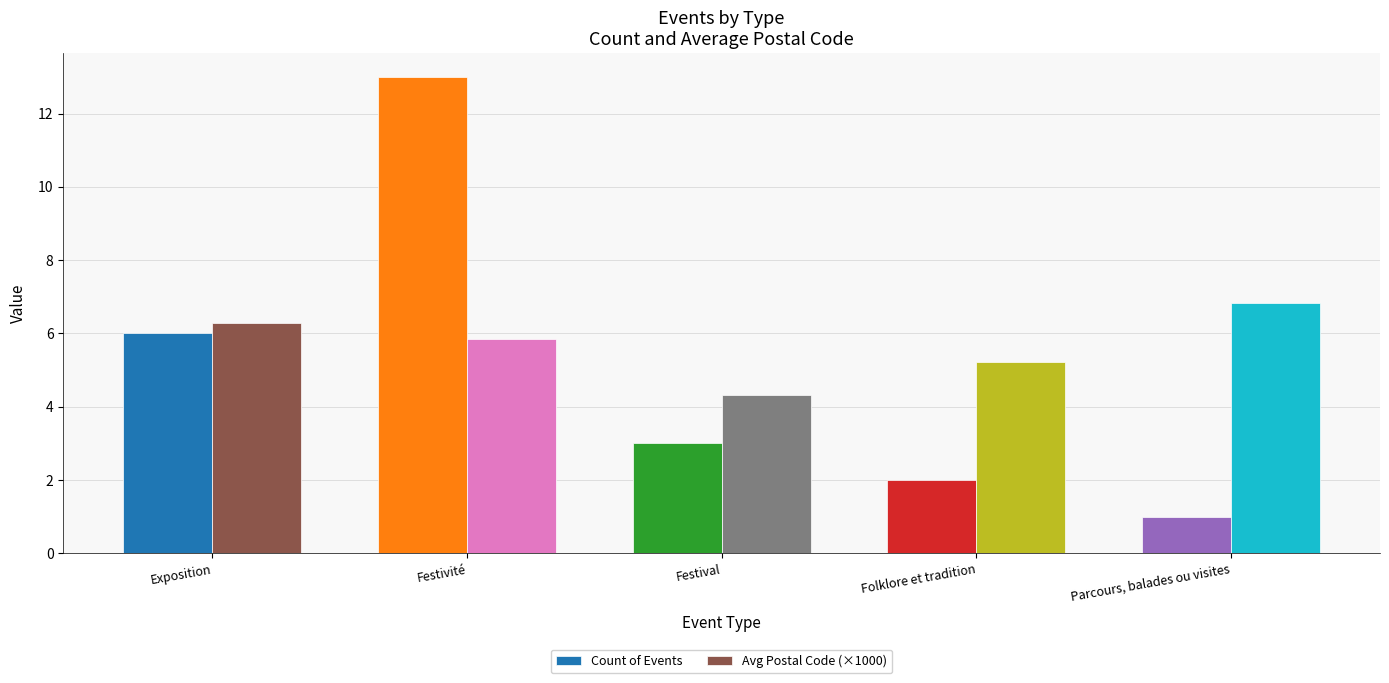

What is the difference between the second highest and minimum values in the Avg Postal Code (×1000) series?

2.0